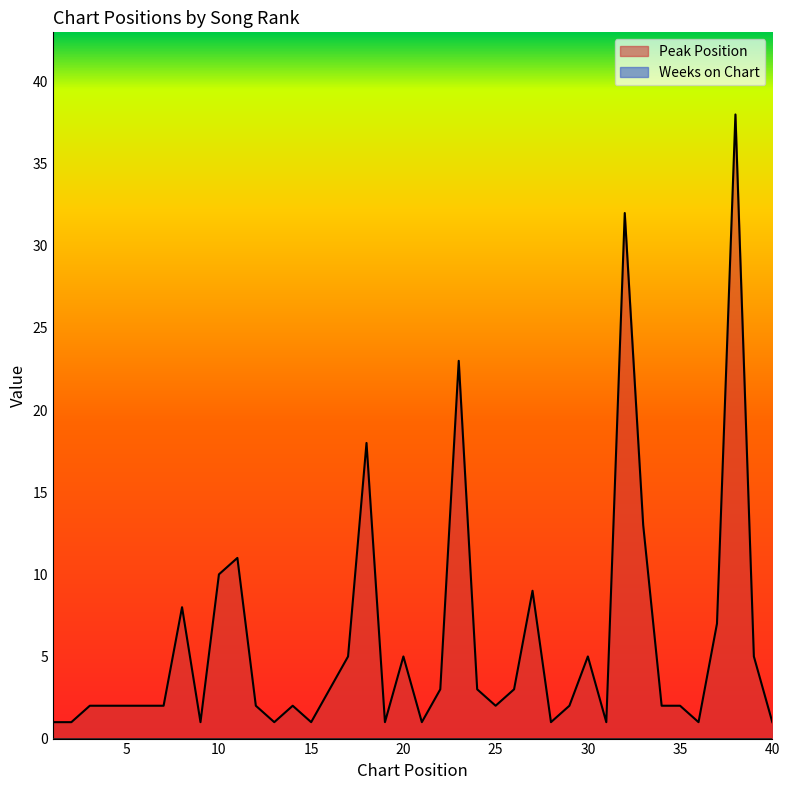

What is the change in value from 28 to 38?

+37